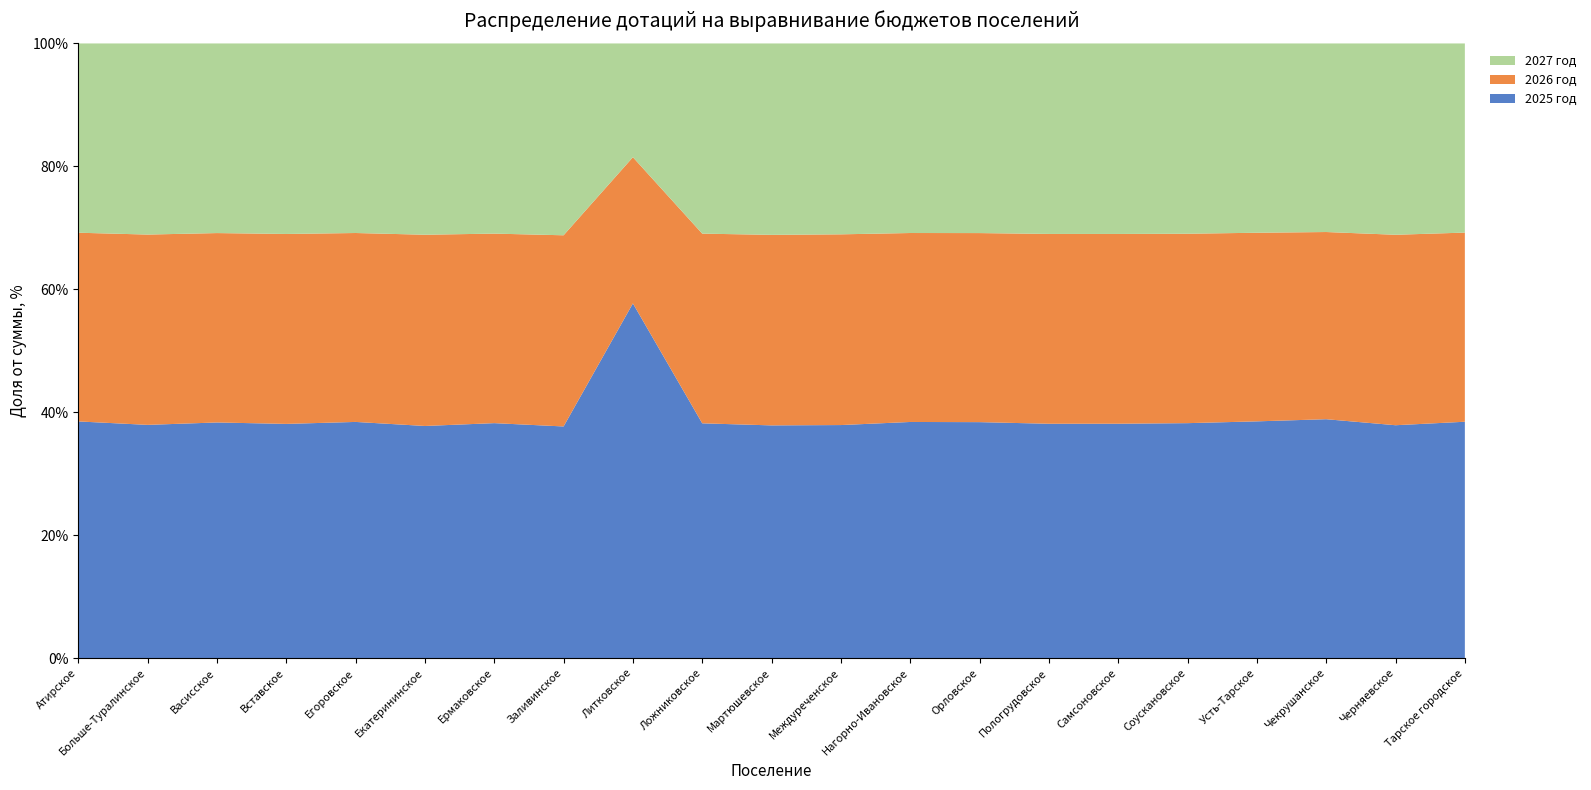

Reading left to right, transcribe all the data shown in this chart.

2025 год: 6898965.5	1794356.0	2331242.4	2142993.1	1784722.2	6919622.1	2181981.6	5434657.5	1750549.4	3311519.4	4281141.7	5692005.4	1848124.9	4060054.1	6599923.5	2982701.8	789519.1	1539972.1	2125091.3	3515563.1	21343404.7
2026 год: 5498753.7	1463567.6	1873075.6	1737369.4	1427094.0	5698501.7	1759462.1	4483629.0	721360.0	2674524.9	3503944.4	4656567.1	1478360.3	3251823.3	5344130.5	2414031.5	636288.2	1226470.3	1664515.6	2874296.2	17074723.8
2027 год: 5515263.9	1469779.4	1875385.9	1742596.7	1431952.7	5700032.1	1765329.7	4499072.6	561284.9	2681538.1	3519884.5	4660561.4	1483111.1	3261728.0	5362645.7	2423466.2	639181.9	1230873.6	1676900.9	2887175.8	17074723.8